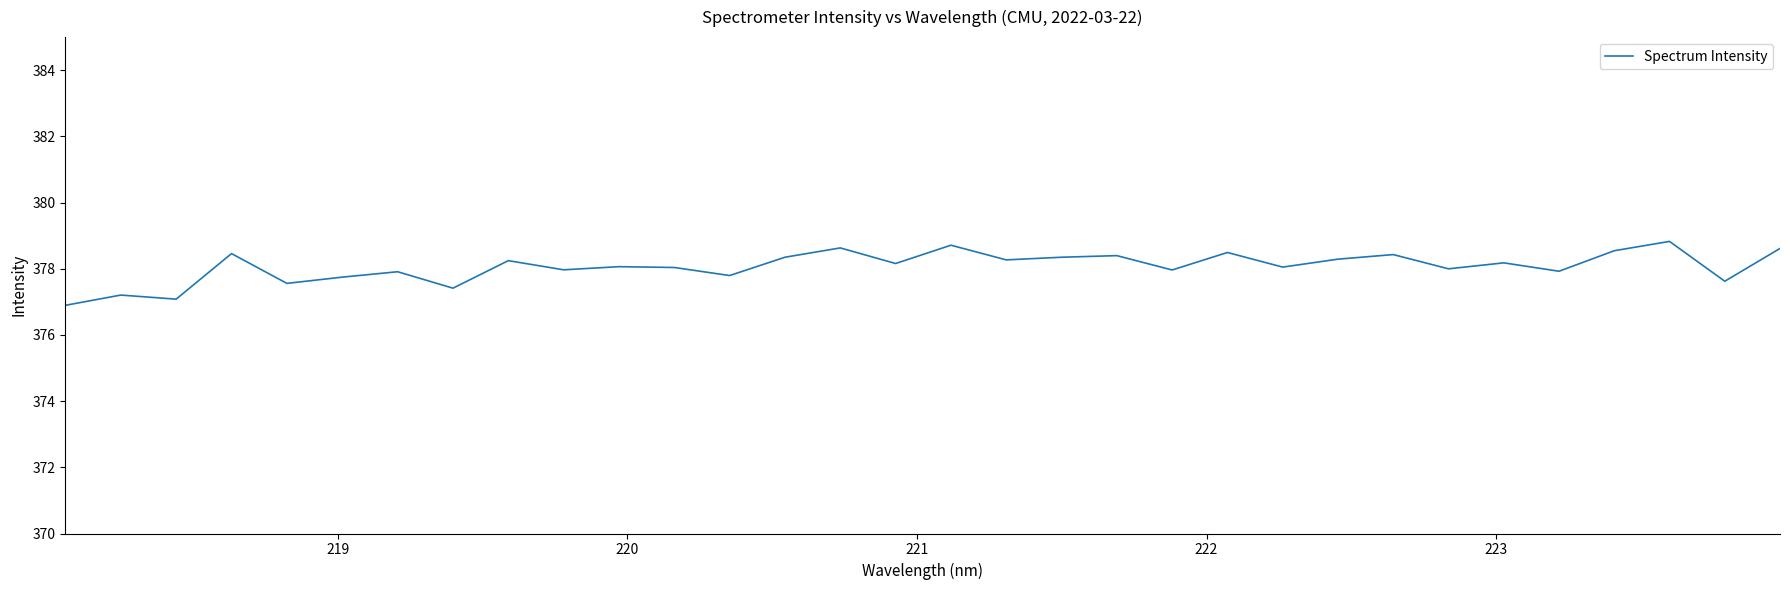

What is the difference between the maximum and minimum values?

1.9